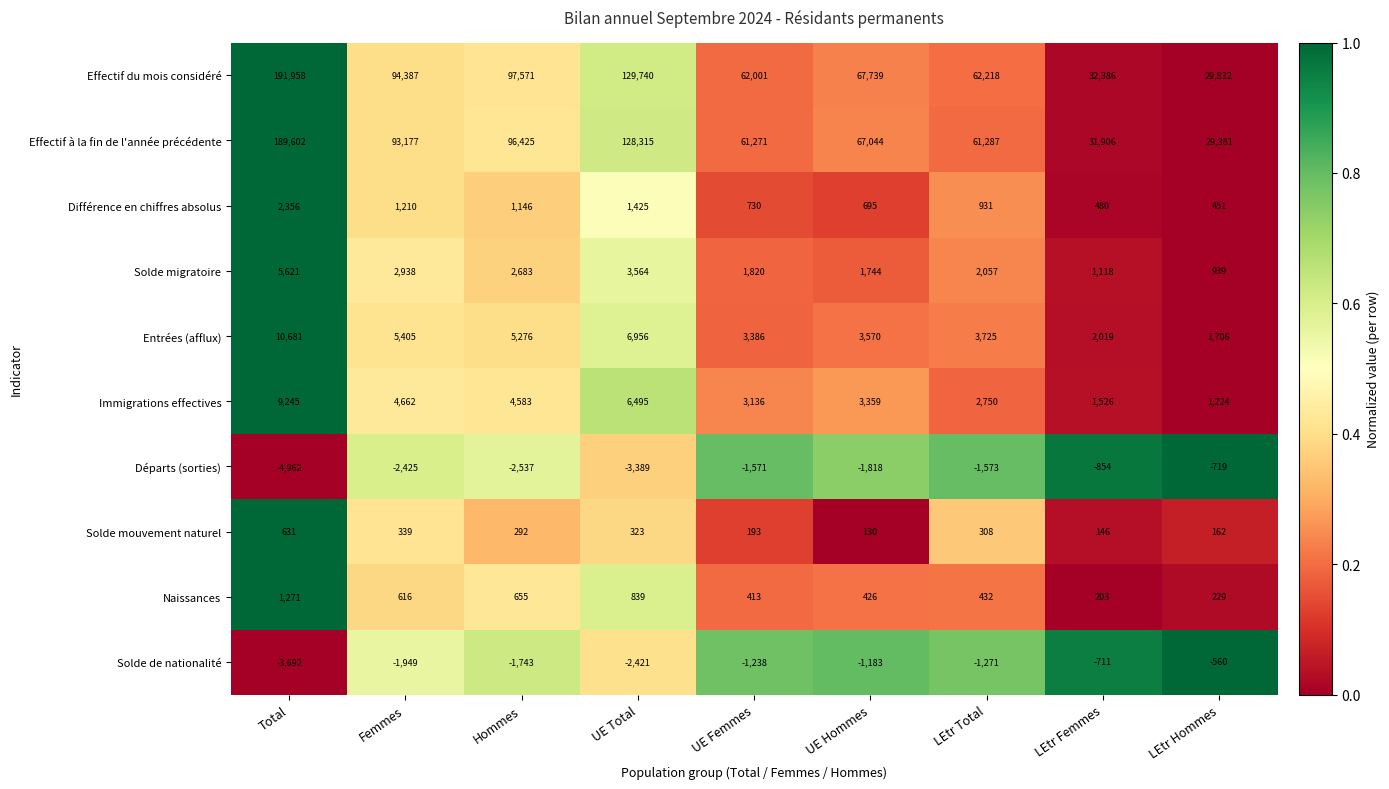

At which label does Effectif à la fin de l'année précédente reach its peak?

Total